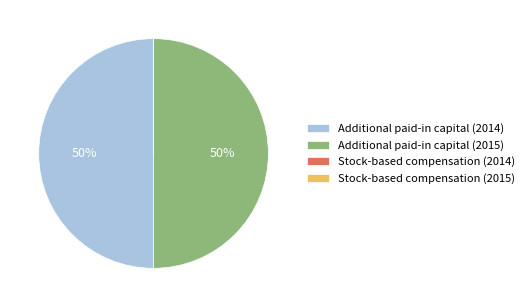

To the nearest percent, what is the difference between the largest and smallest slice percentages?

50%